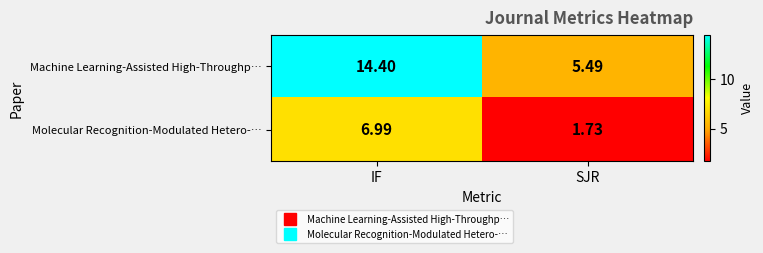

At which category is the sum across all series the highest?

IF